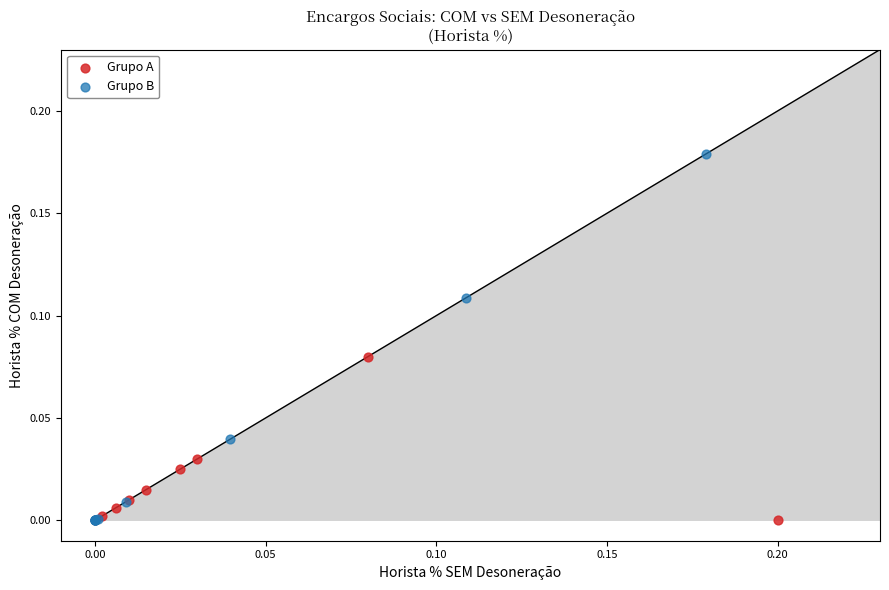

Which series reaches the maximum Y coordinate?

Grupo B